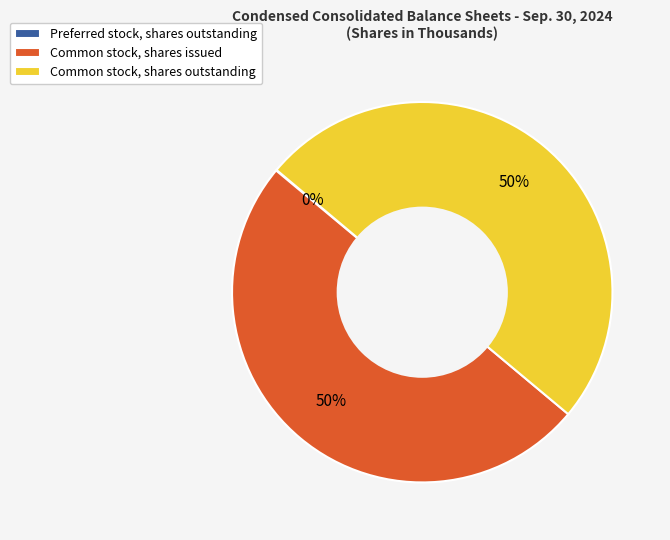

To the nearest percent, what portion does Common stock, shares outstanding represent?

50%